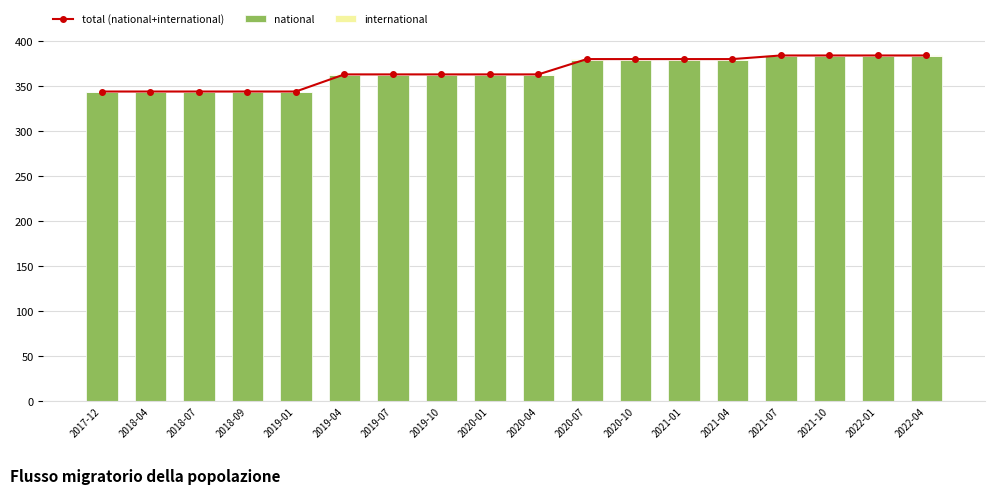

Is the value of international at 2021-10 greater than the value of total (national+international) at 2019-04?

No